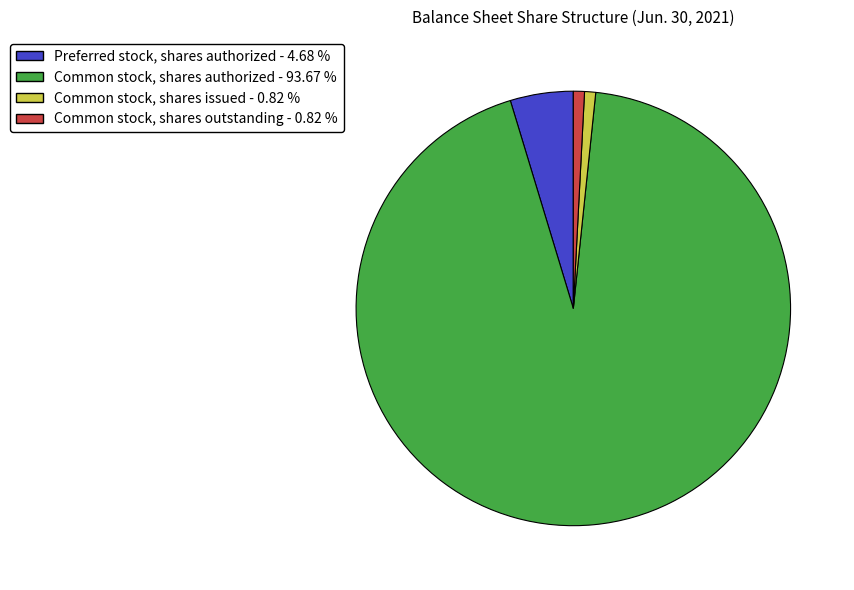

Is the sum of Common stock, shares outstanding - 0.82 % and Preferred stock, shares authorized - 4.68 % greater than half?

No